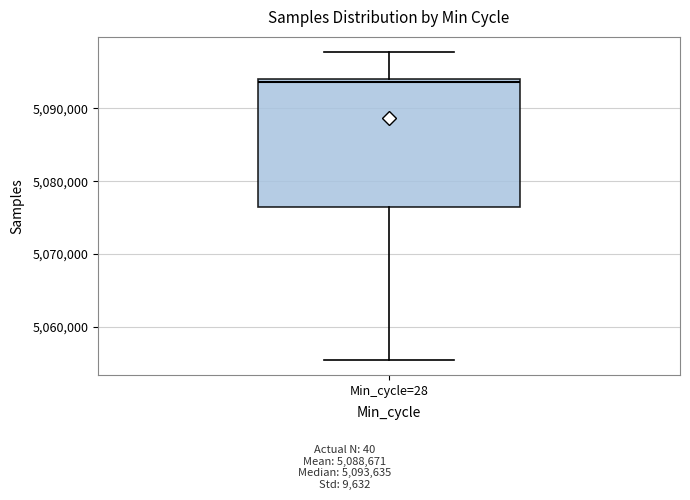

Read this box plot against the y-axis: the position of the median line, the range covered by the box, and the ends of both whiskers. The values are not printed on the chart, so give them approximately, as read against the axis.

median 5094000 (just below the box's upper edge), box 5076000 to 5094000, whiskers 5056000 to 5098000